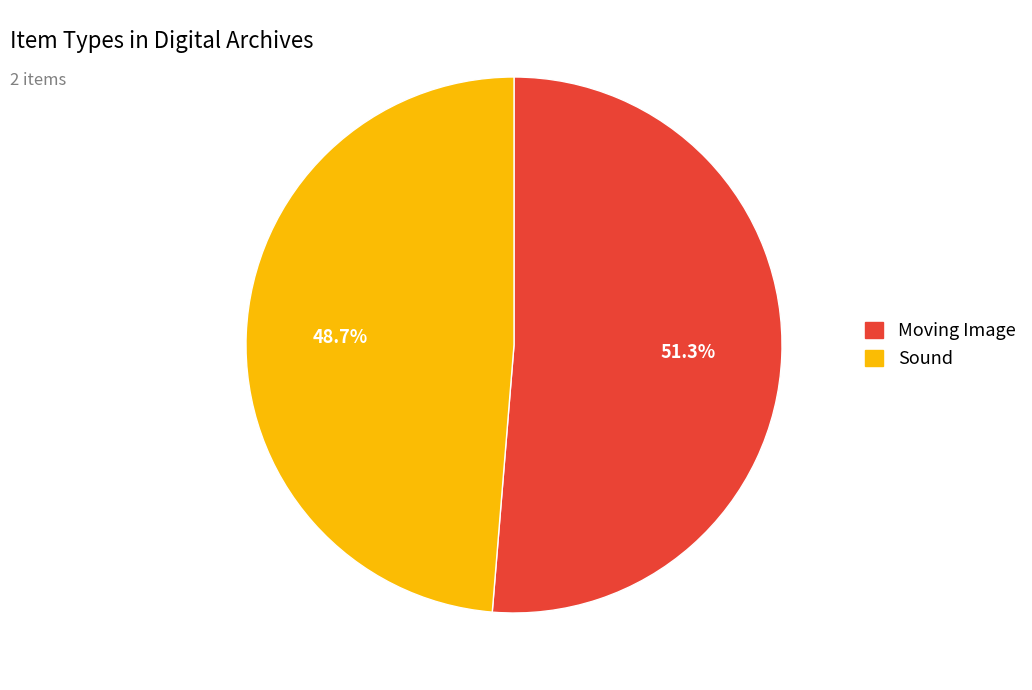

What percentage is the Moving Image slice, to the nearest percent?

51%